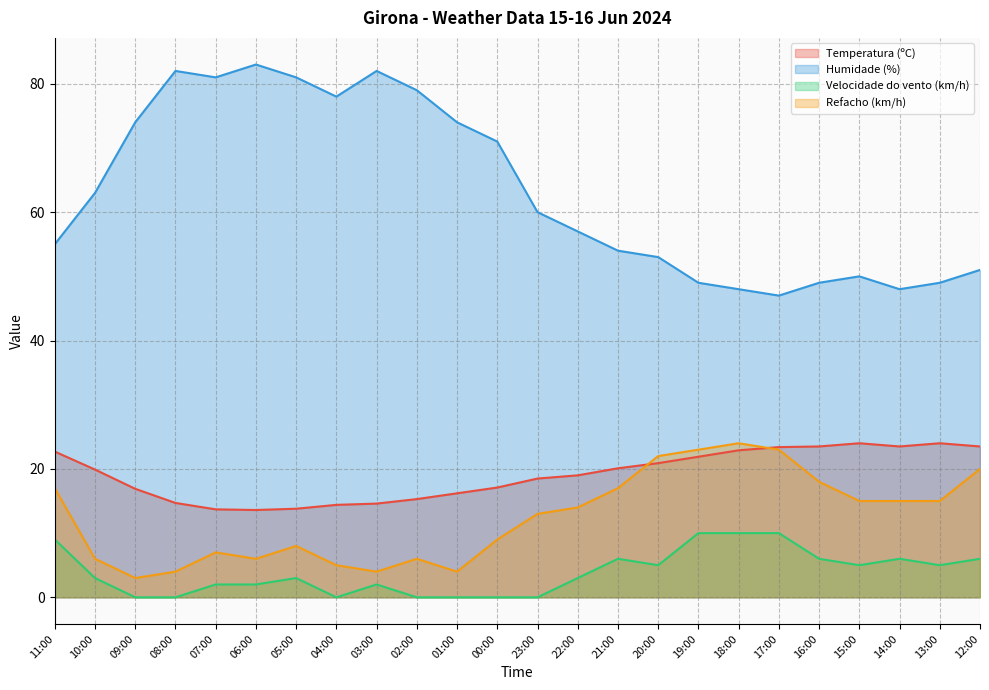

The Temperatura (ºC) series shows 23.4 at 17:00. True or false?

True